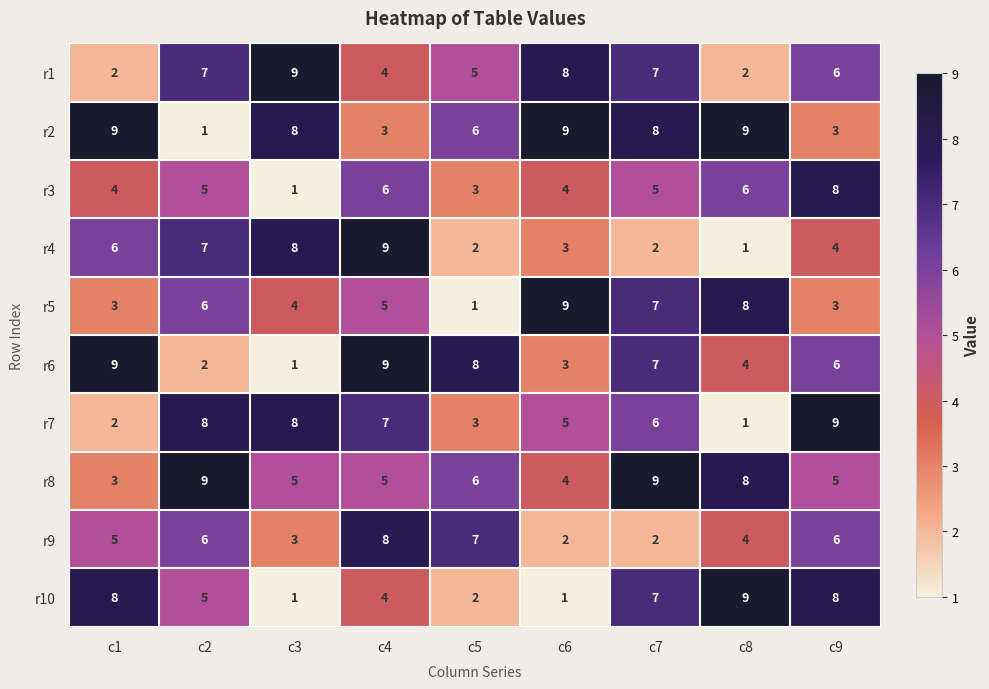

What is the maximum value for r4?

9